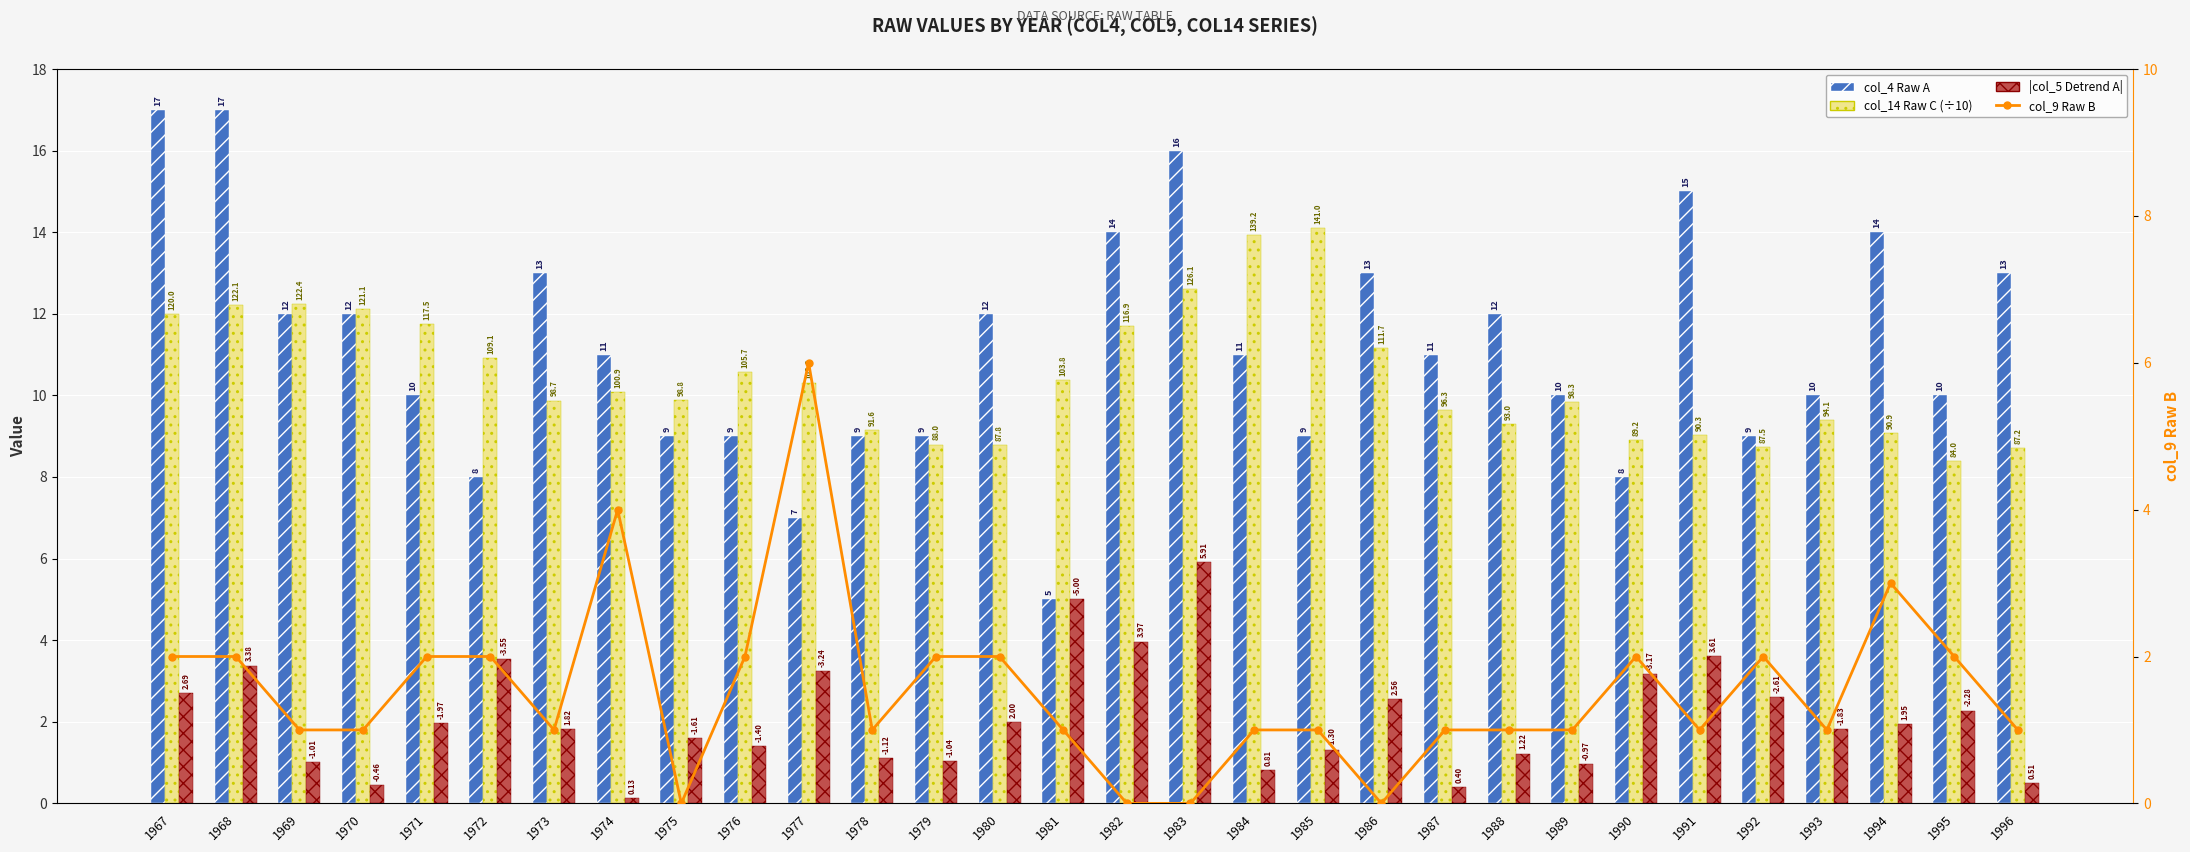

What is the value of the |col_5 Detrend A| bar at the 19th from the left?

1.3